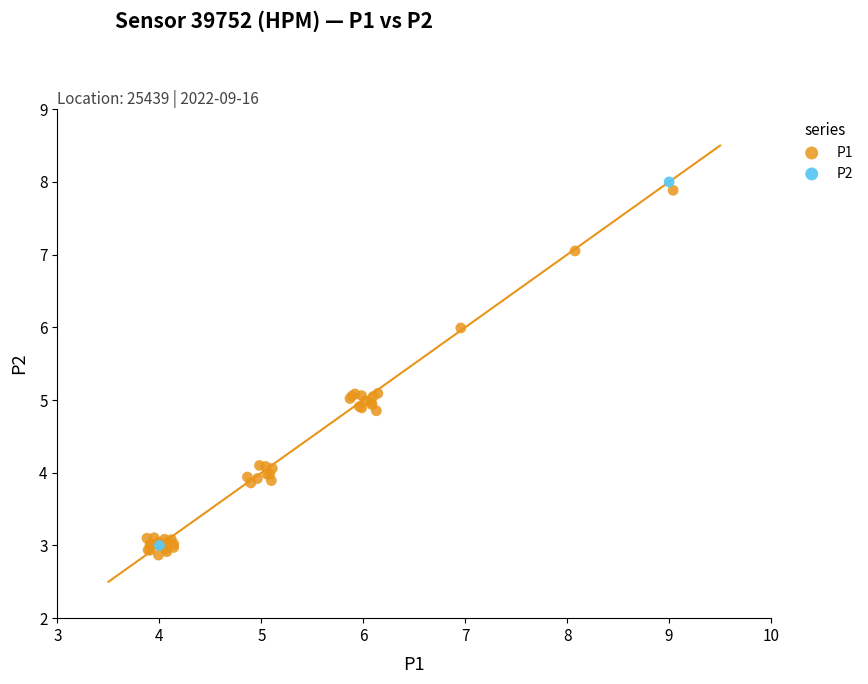

What are all the series names shown in the legend?

P1, P2